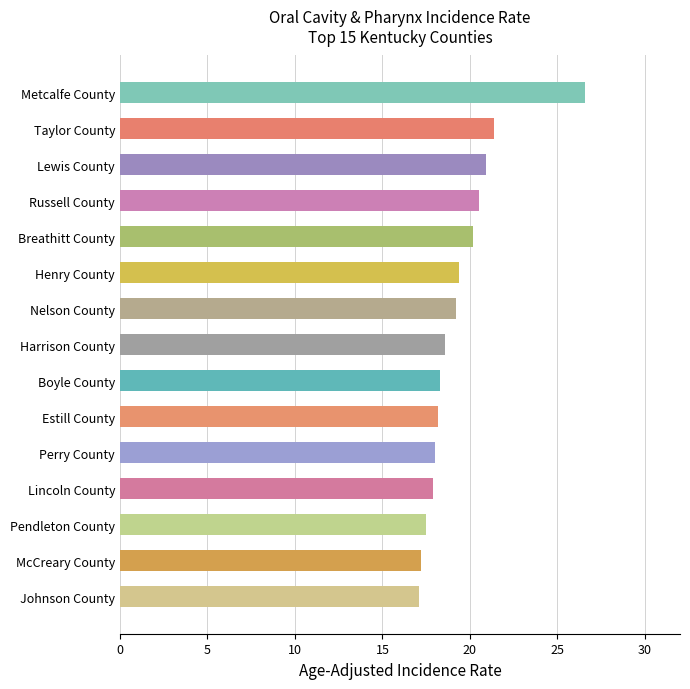

What is the difference between the second highest and minimum values?

4.3